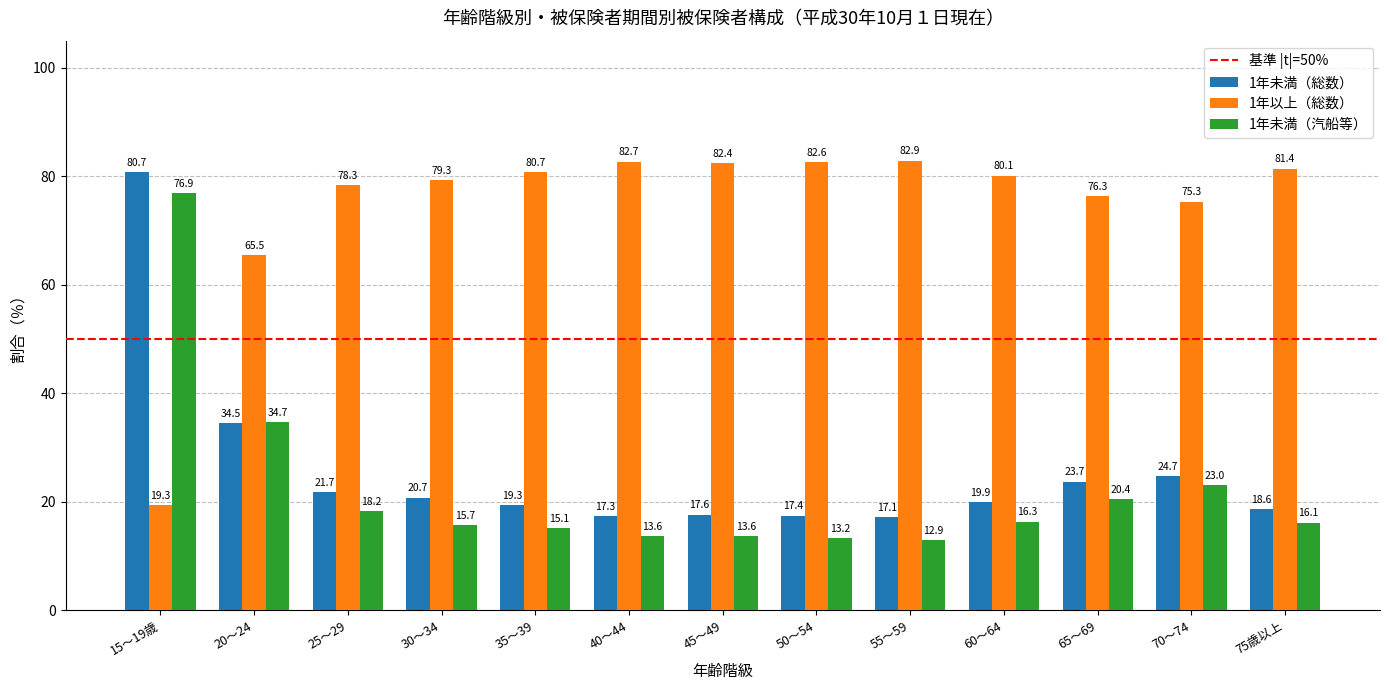

How many bars are there in total?

39